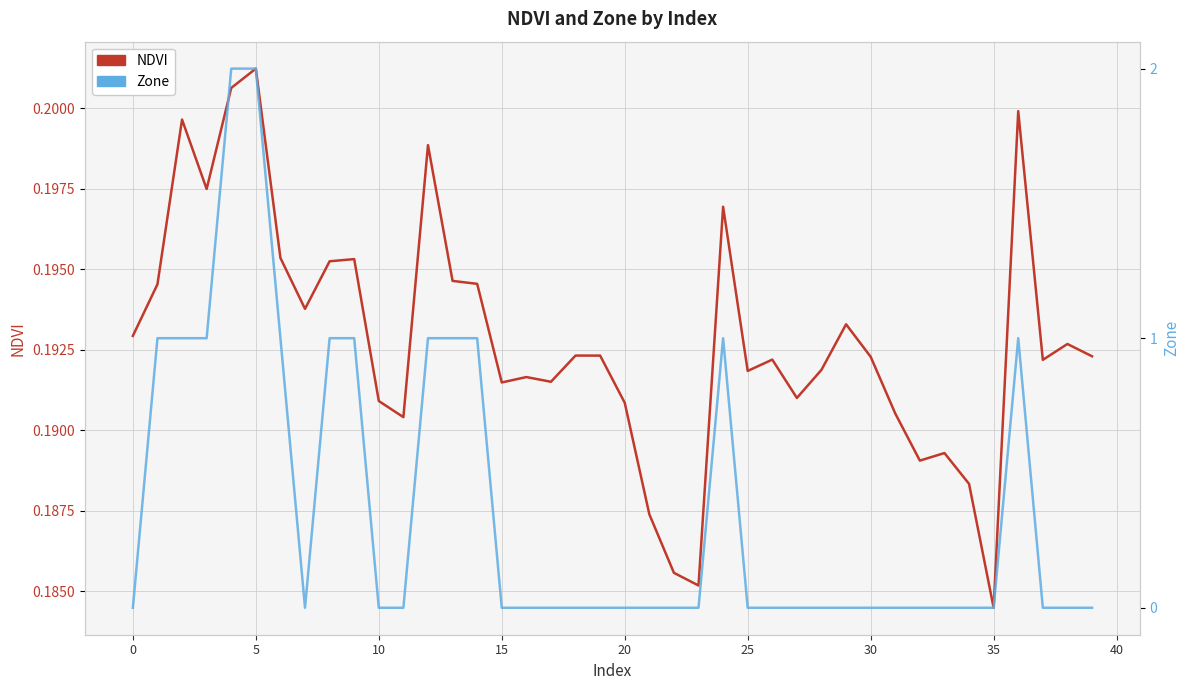

How many positive values does the Zone series have?

13